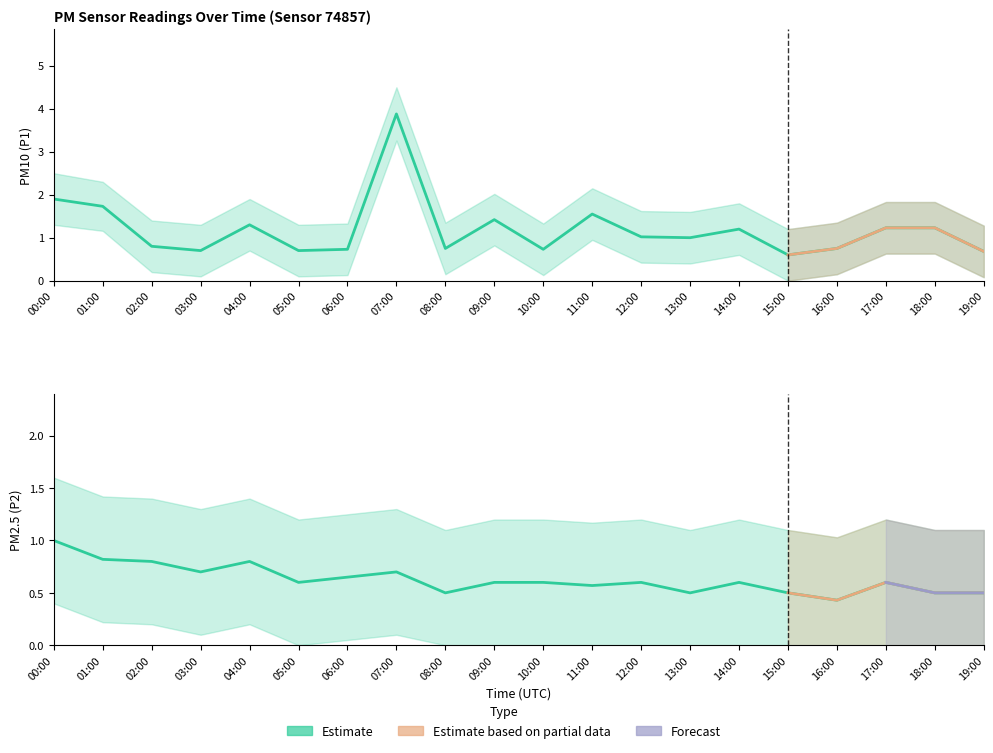

What is the approximate value of P2 at 16:00?

0.4